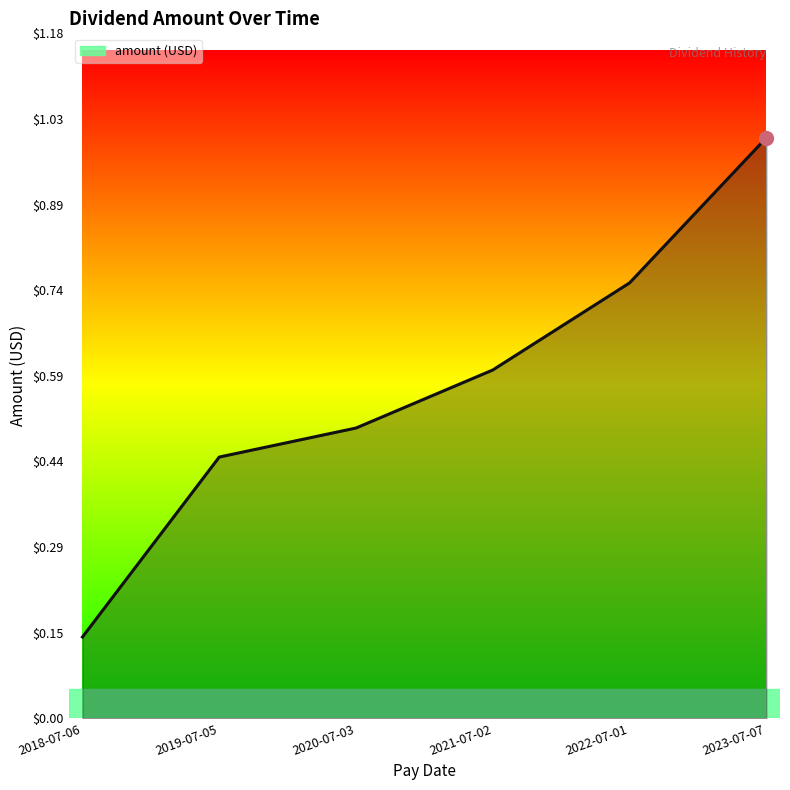

What is the difference between the maximum and minimum values?

0.9